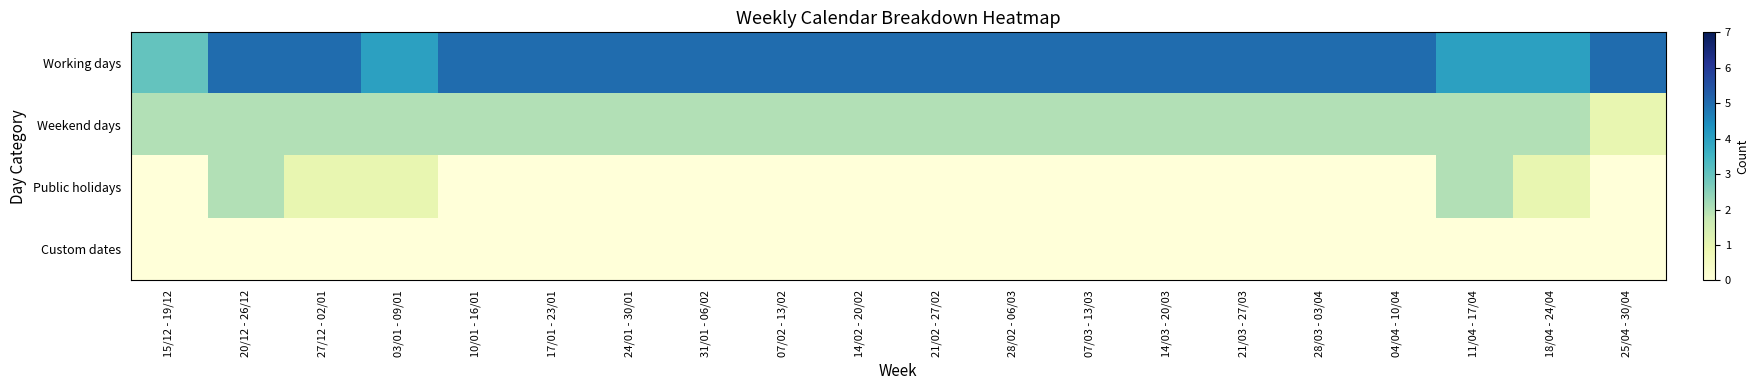

Which label corresponds to the largest value in the chart?

20/12 - 26/12